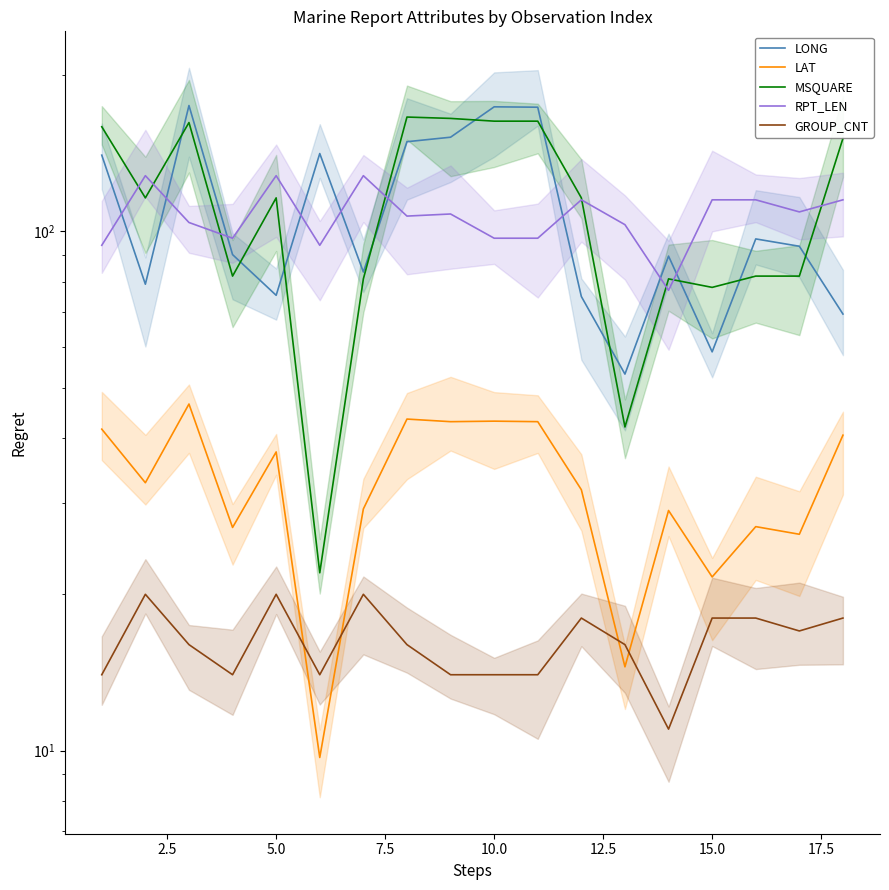

After their last crossing, which series has the higher values: LONG or RPT_LEN?

RPT_LEN